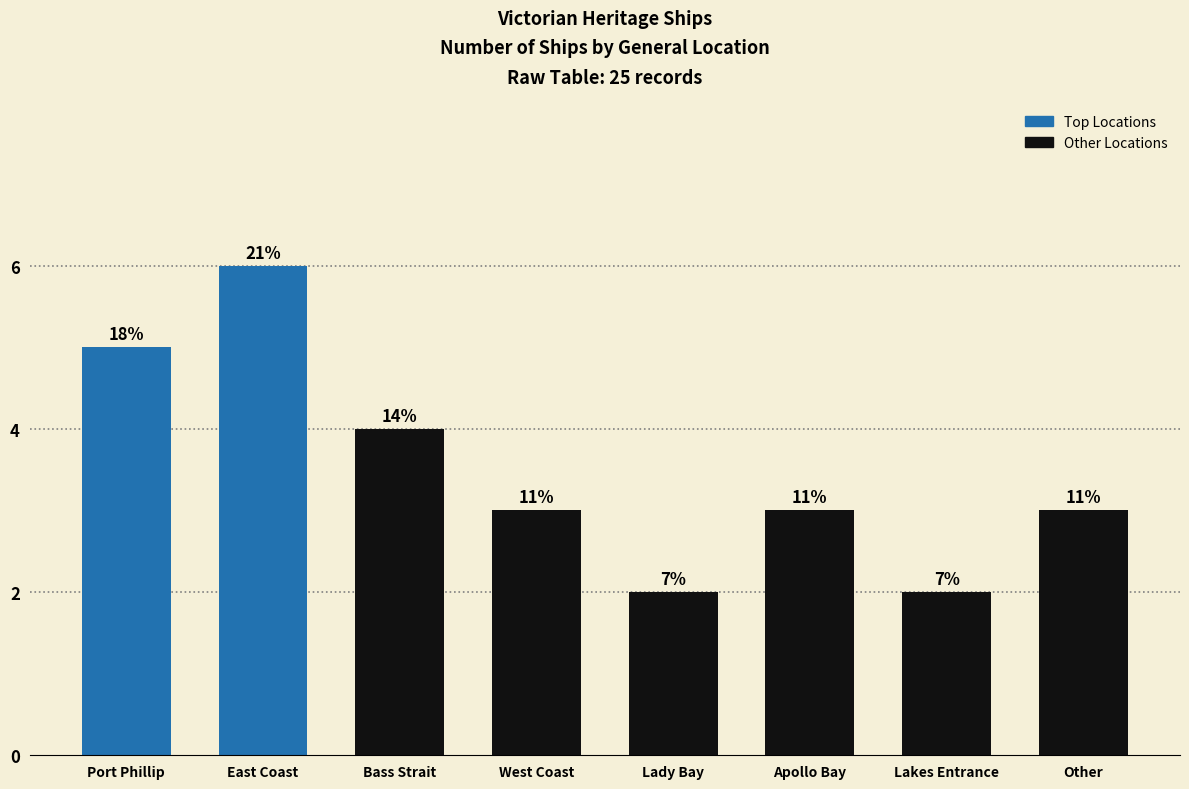

What is the change in value from East Coast to Apollo Bay?

-3